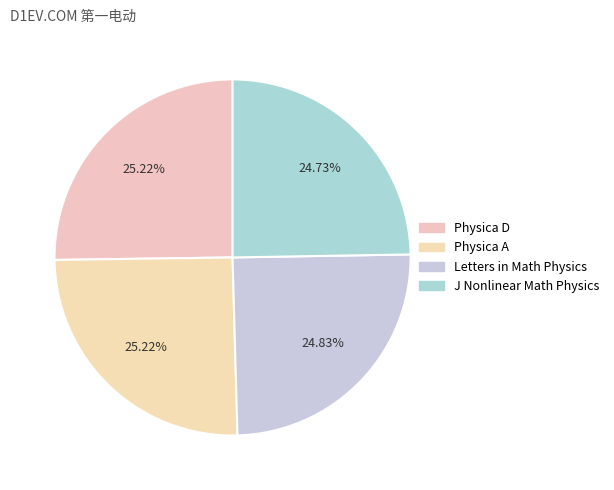

Which slice is the smallest?

Journal of Nonlinear Mathematical Physics